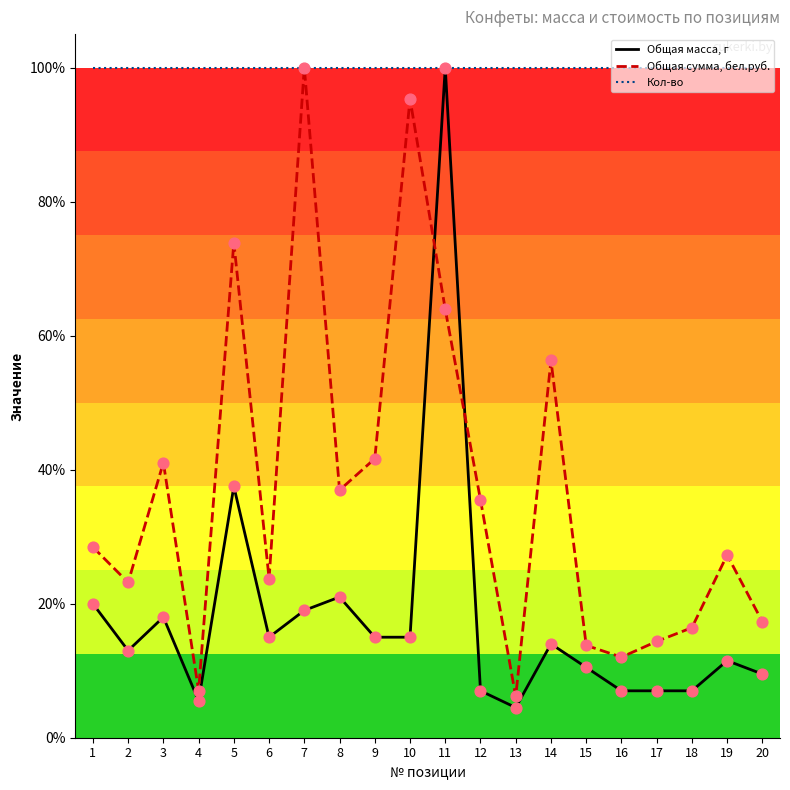

At which category is the sum across all series the highest?

11